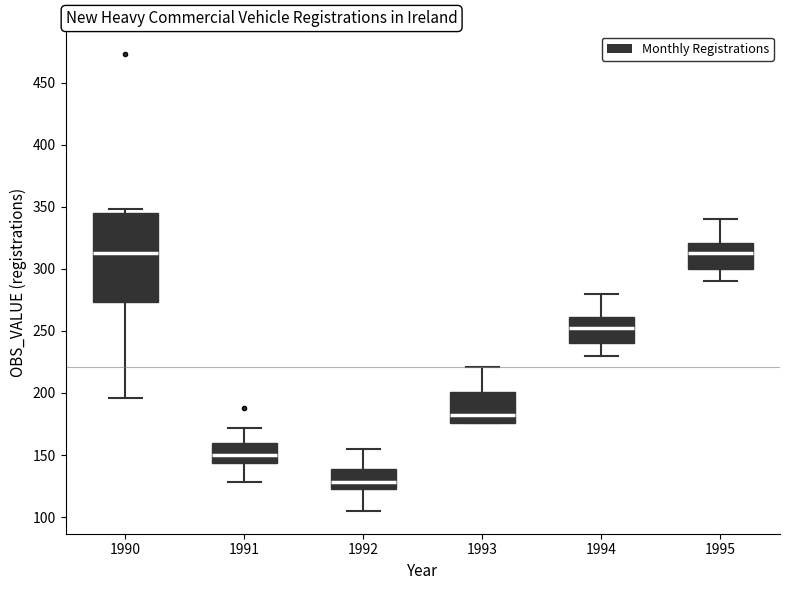

Where is the upper edge of the box at x = 1993 on the y-axis? The values are not printed on the chart, so give them approximately, as read against the axis.

200